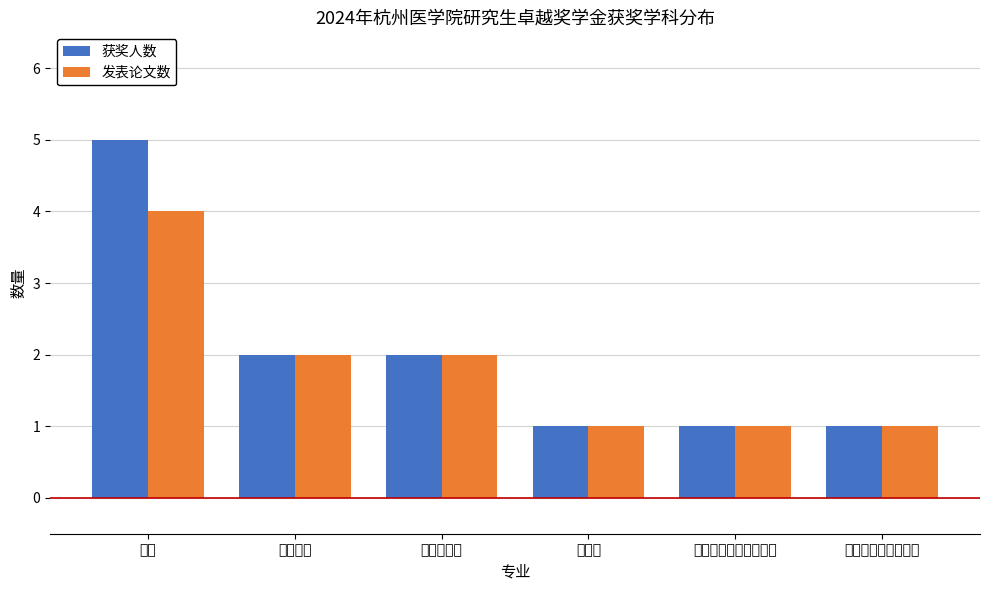

What is the sum of the 获奖人数 values at 病原生物学 and 药理学?

3